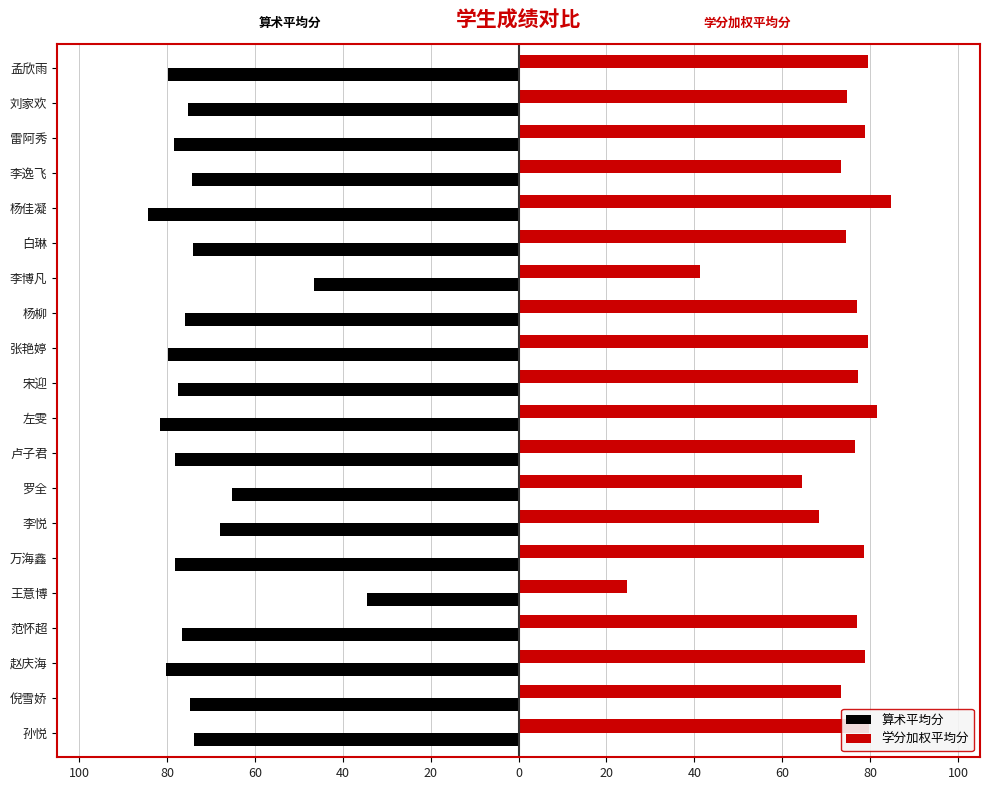

What are all the series names shown in the legend?

算术平均分, 学分加权平均分